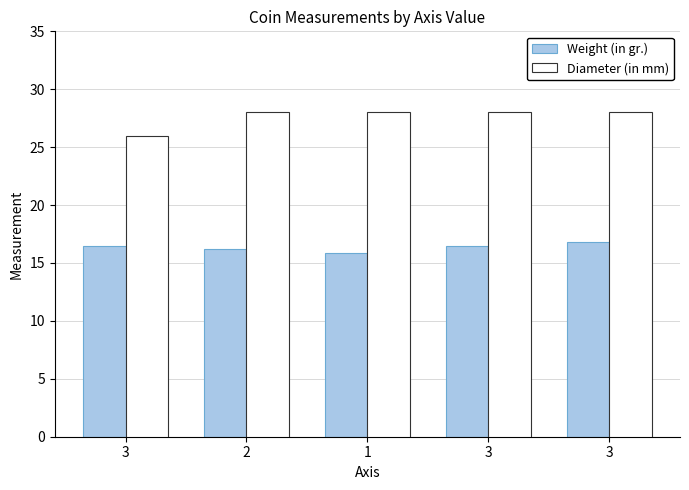

What is the label of the 4th bar from the left?

3